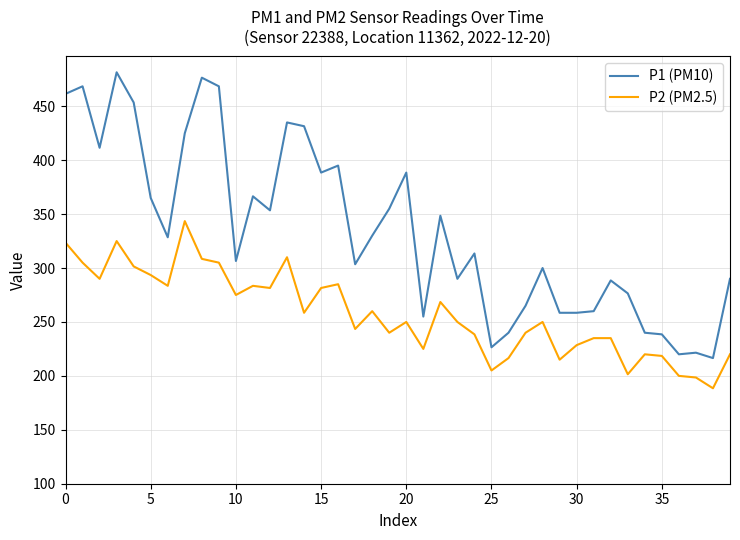

True or false: P2 (PM2.5) and P1 (PM10) cross at least once.

False